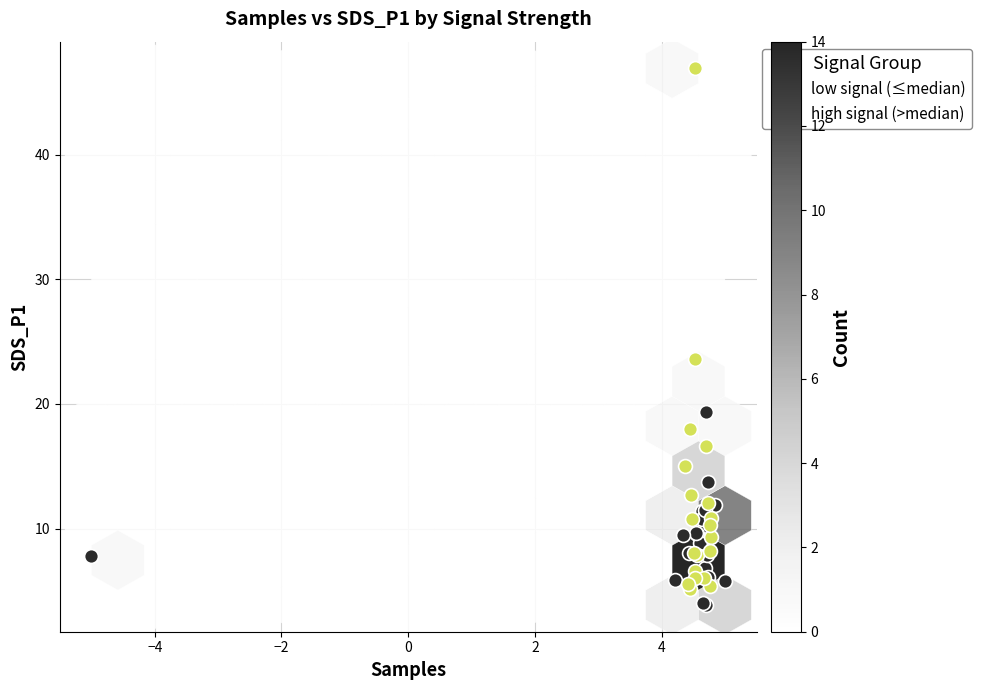

Which series contains the lowest Y value?

low signal (≤median)